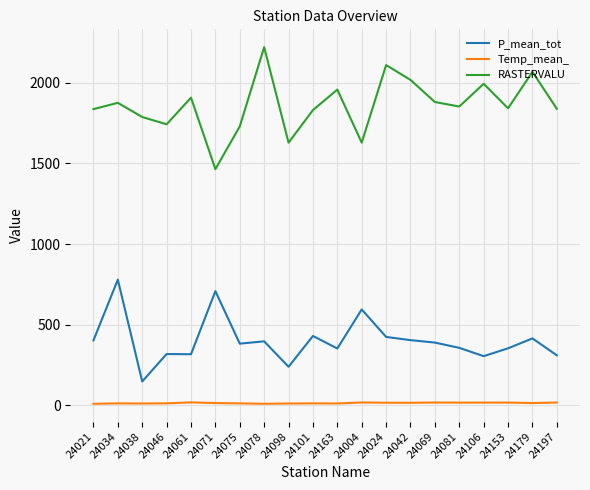

Which series changed the most between 24098 and 24106?

RASTERVALU